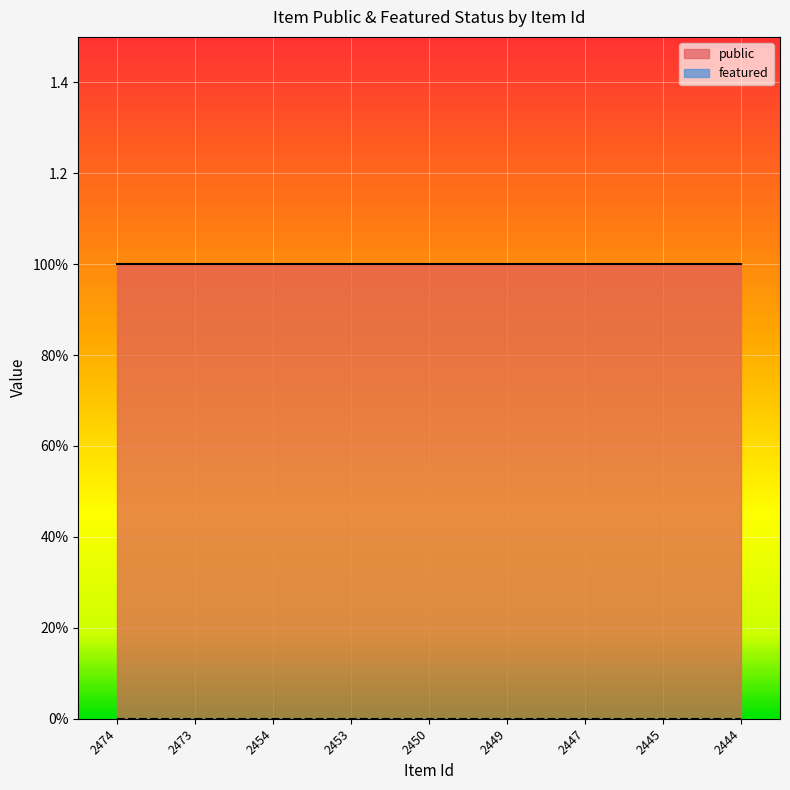

What is the value of the public point at the 5th from the left?

1